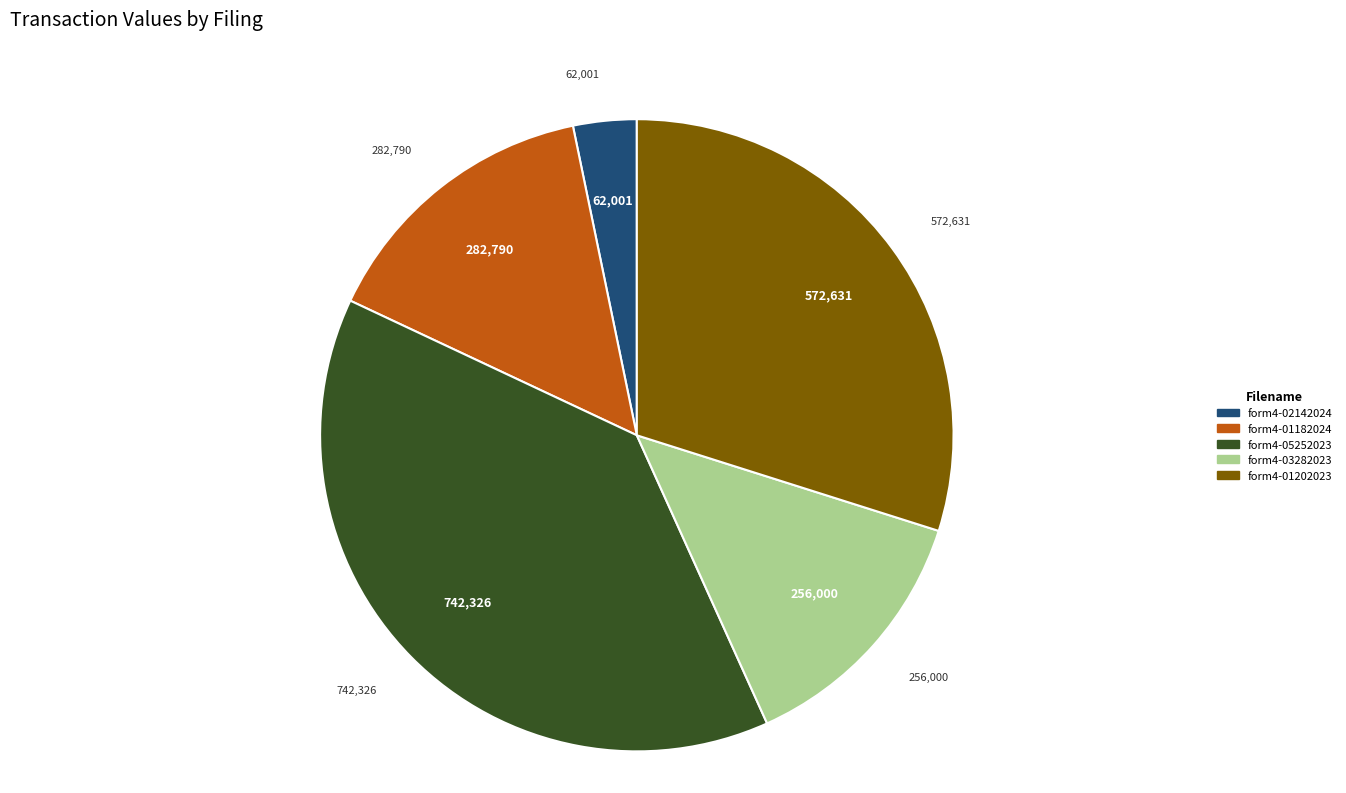

Does form4-05252023 account for over 50% of the chart?

No